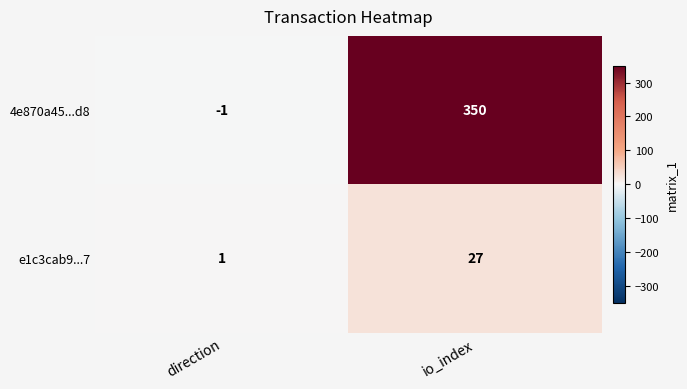

At how many categories does at least one series exceed 59?

1